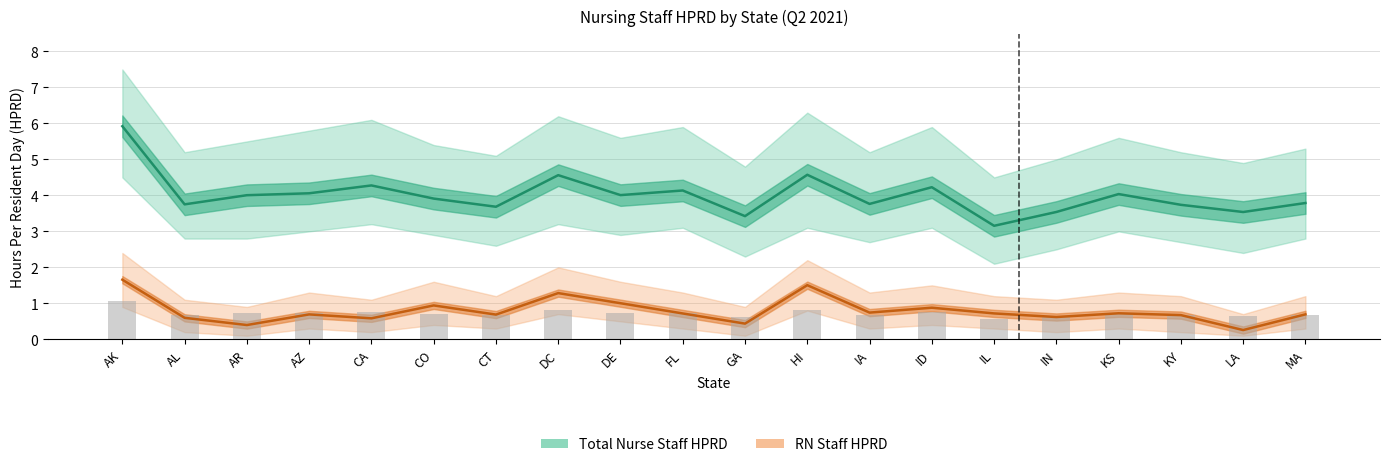

What position from the right is CT?

14